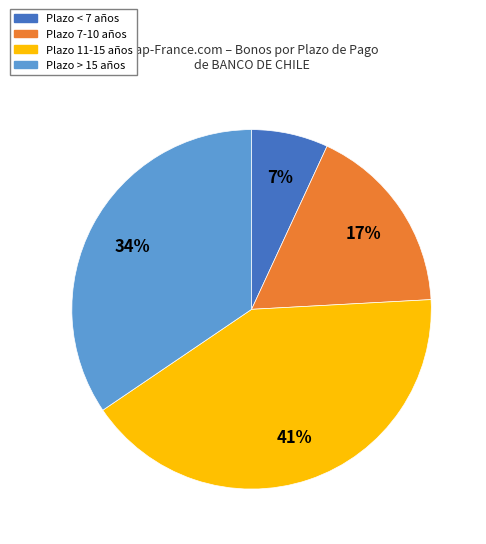

How many slices are in this pie chart?

4